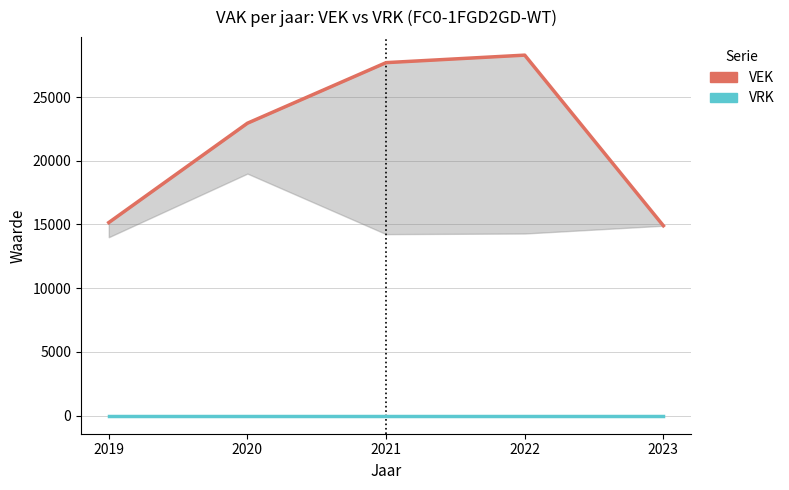

How many lines are shown in the chart?

2